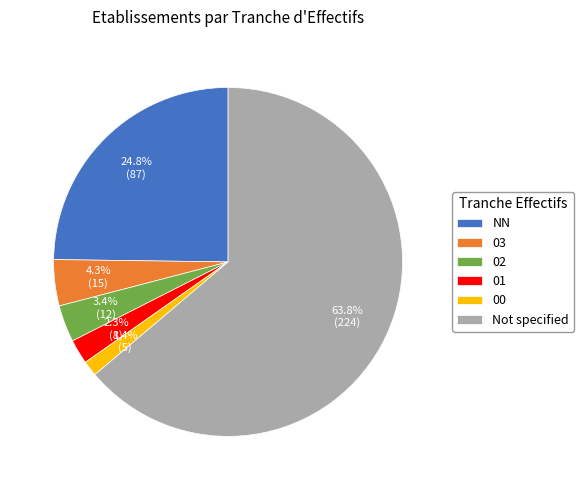

What is the total percentage of 01 and 02?

5.7%